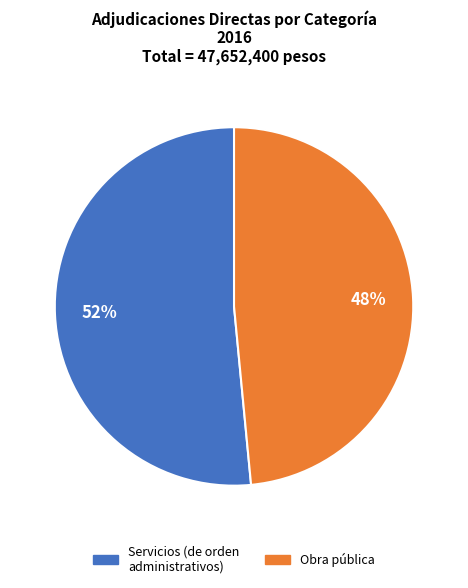

To the nearest percent, what portion does Obra pública represent?

48%